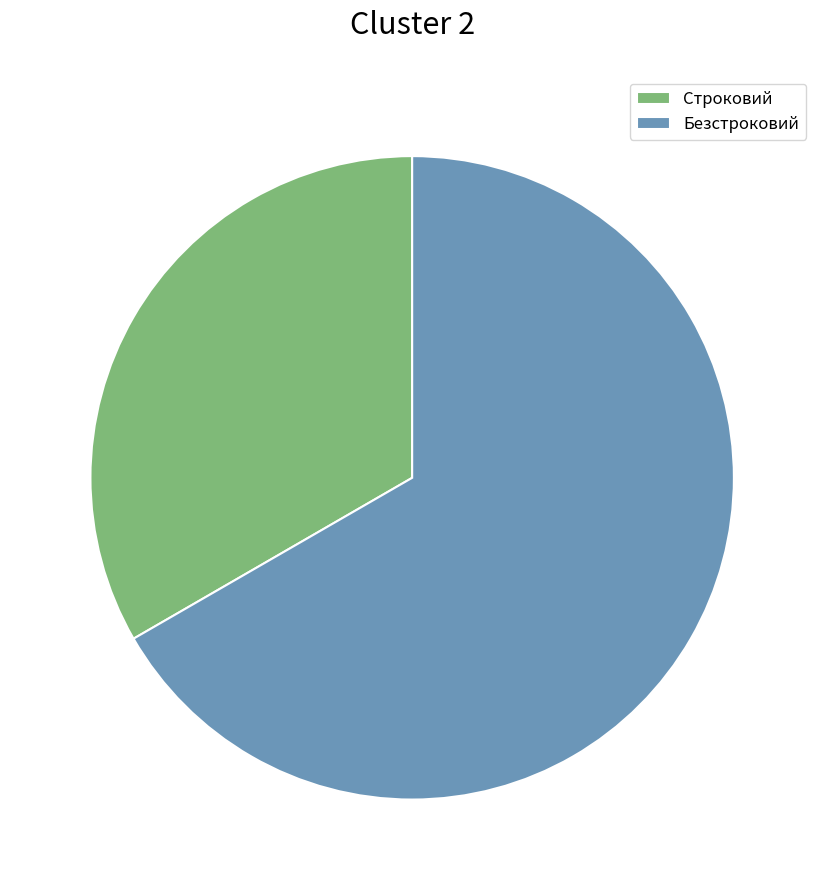

True or false: Безстроковий accounts for 81% of the total.

False